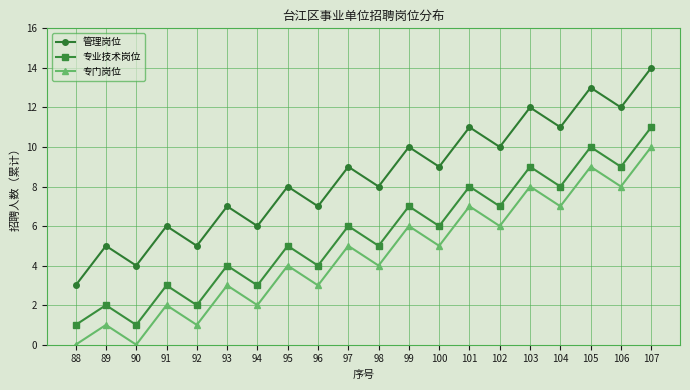

Reading left to right, what are all the values shown in this chart?

管理岗位: 88=3	89=5	90=4	91=6	92=5	93=7	94=6	95=8	96=7	97=9	98=8	99=10	100=9	101=11	102=10	103=12	104=11	105=13	106=12	107=14
专业技术岗位: 88=1	89=2	90=1	91=3	92=2	93=4	94=3	95=5	96=4	97=6	98=5	99=7	100=6	101=8	102=7	103=9	104=8	105=10	106=9	107=11
专门岗位: 88=0	89=1	90=0	91=2	92=1	93=3	94=2	95=4	96=3	97=5	98=4	99=6	100=5	101=7	102=6	103=8	104=7	105=9	106=8	107=10